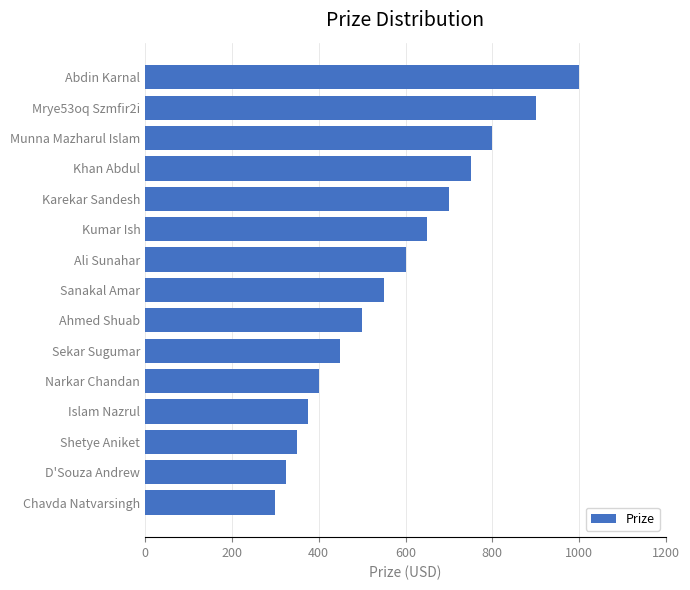

List the labels in order of value, smallest first.

Chavda Natvarsingh, D'Souza Andrew, Shetye Aniket, Islam Nazrul, Narkar Chandan, Sekar Sugumar, Ahmed Shuab, Sanakal Amar, Ali Sunahar, Kumar Ish, Karekar Sandesh, Khan Abdul, Munna Mazharul Islam, Mrye53oq Szmfir2i, Abdin Karnal